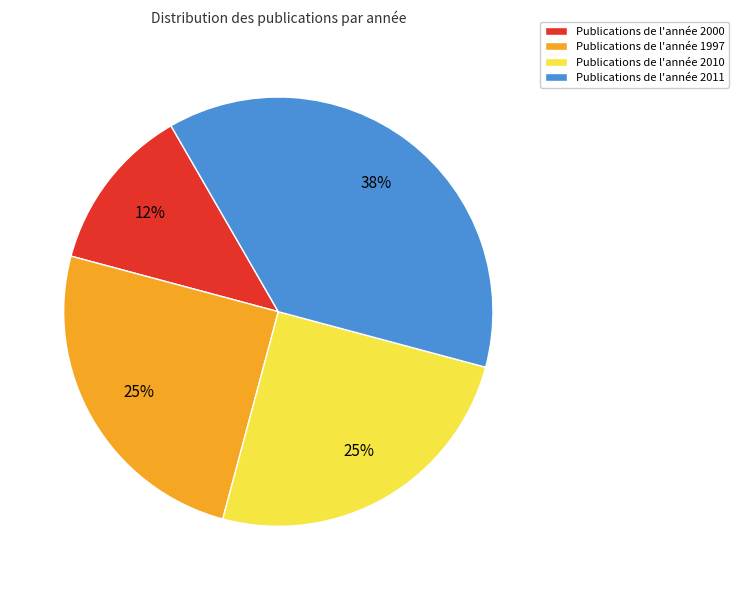

Count the number of slices in the pie.

4